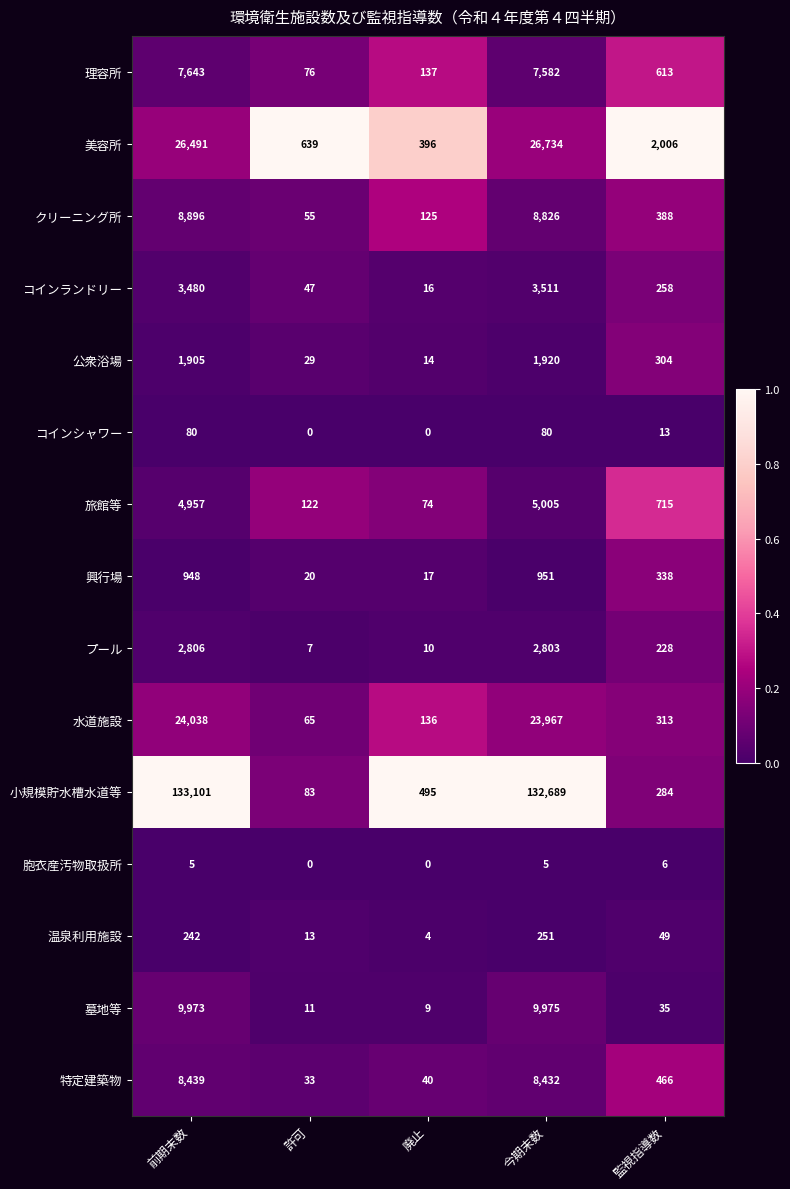

What is the spread (max minus min) of values at 今期末数?

132684